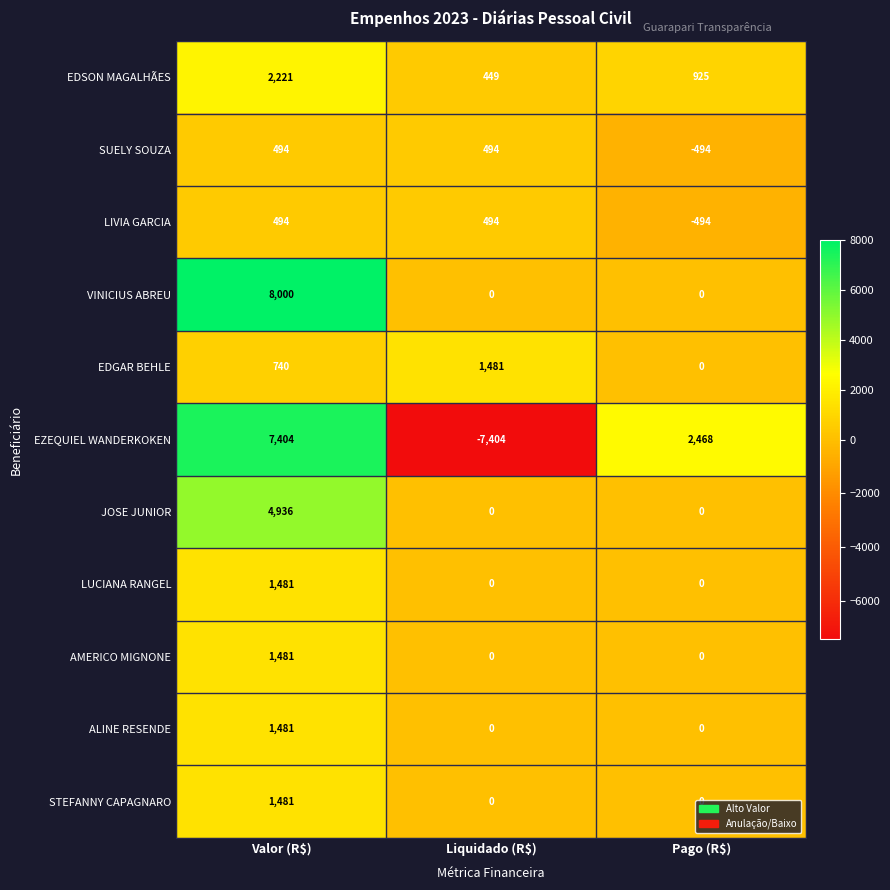

Which series changed the most between Liquidado (R$) and Pago (R$)?

EZEQUIEL WANDERKOKEN